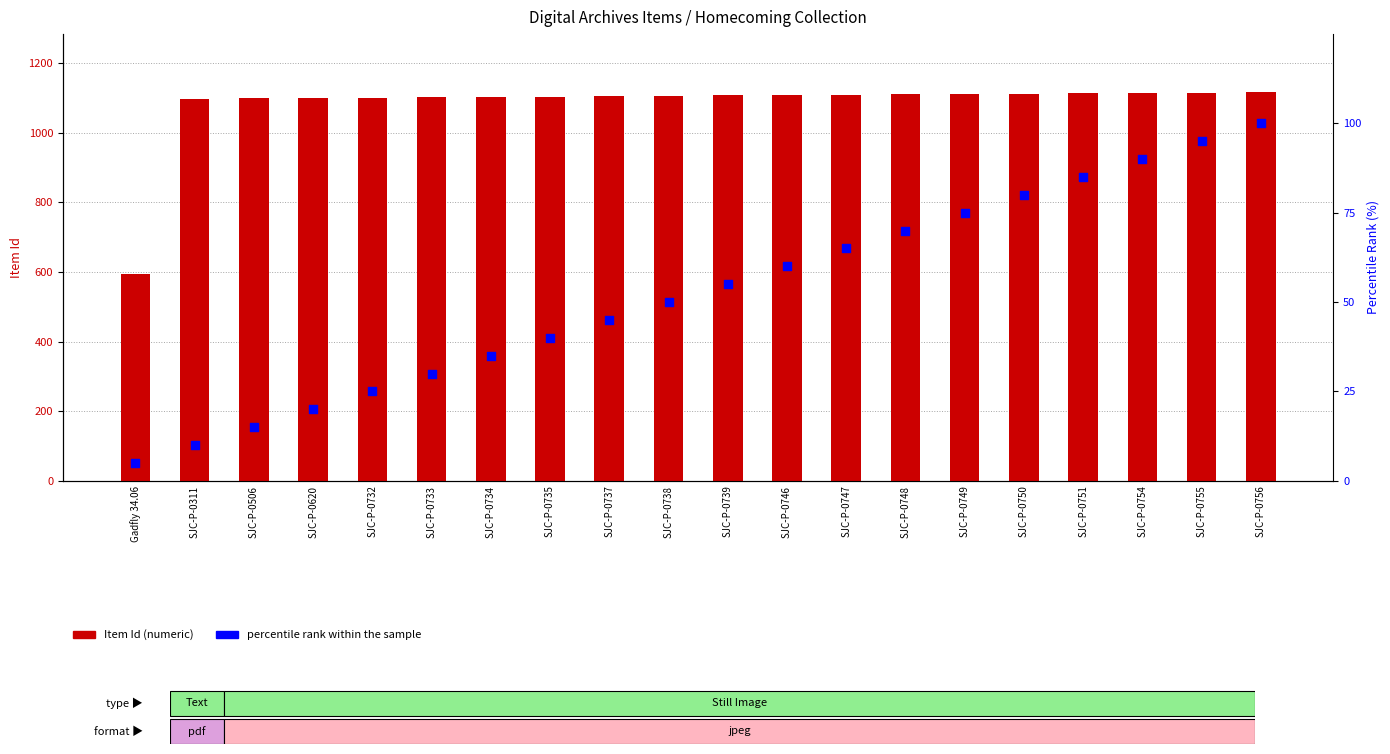

What is the total value across all series at SJC-P-0734?

1138